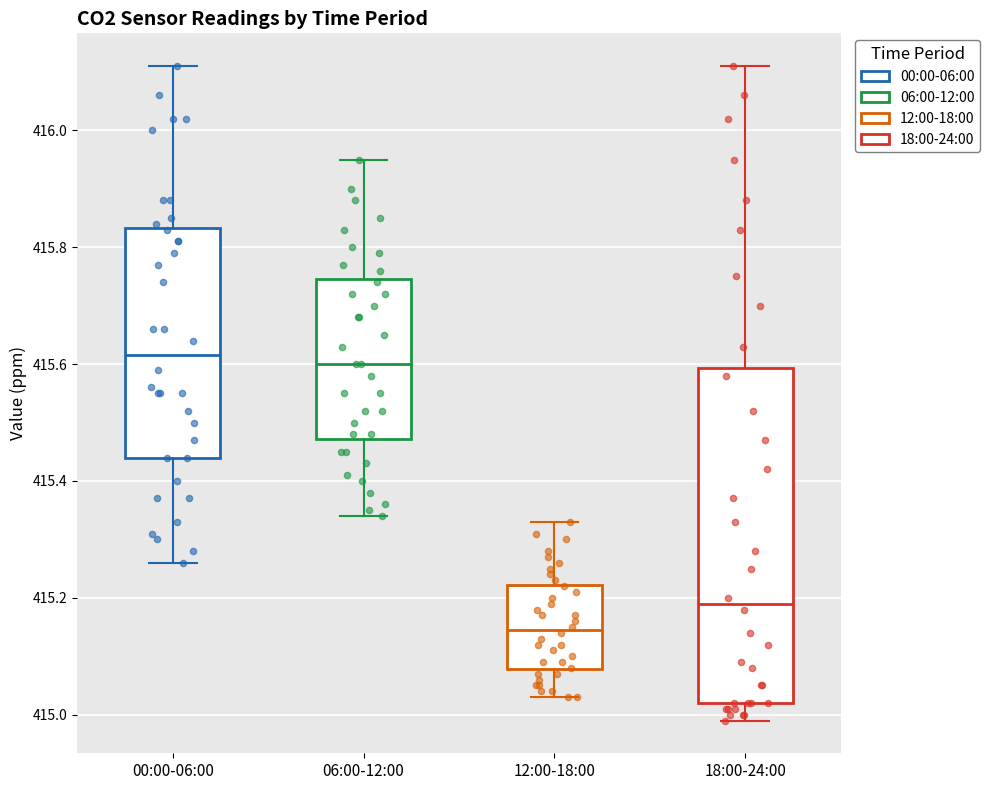

Reading left to right, transcribe this box plot: for each box, give where its median line is, the range the box spans, and where its two whiskers end, as read against the y-axis. The values are not printed on the chart, so give them approximately, as read against the axis.

00:00-06:00: median 415.62, box 415.44 to 415.84, whiskers 415.26 to 416.12
06:00-12:00: median 415.60, box 415.48 to 415.74, whiskers 415.34 to 415.96
12:00-18:00: median 415.14, box 415.08 to 415.22, whiskers 415.04 to 415.34
18:00-24:00: median 415.20, box 415.02 to 415.60, whiskers 415.00 to 416.12